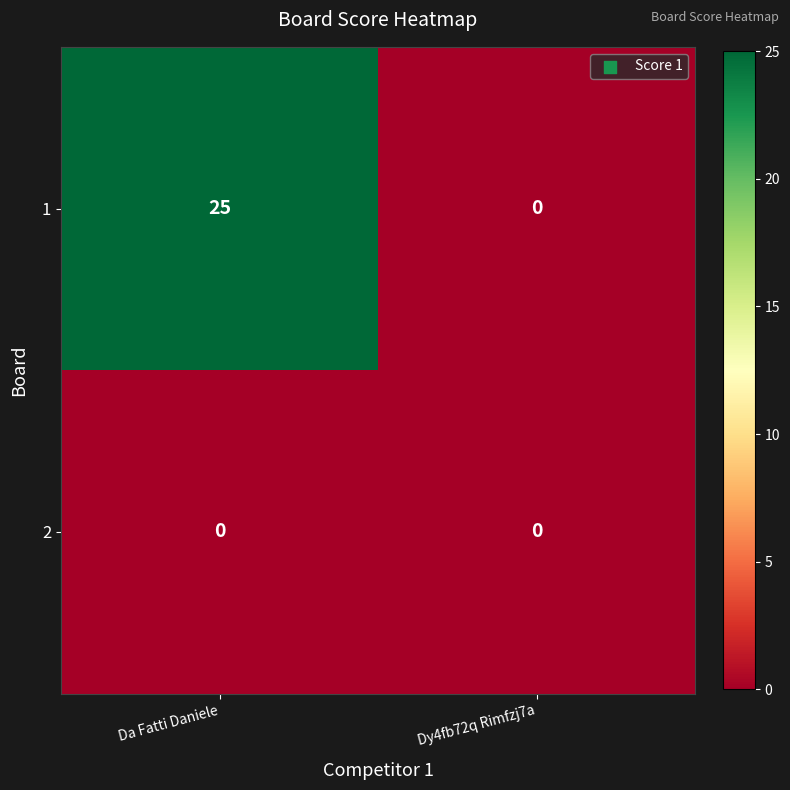

What is the difference between the 1 values at Da Fatti Daniele and Dy4fb72q Rimfzj7a?

25